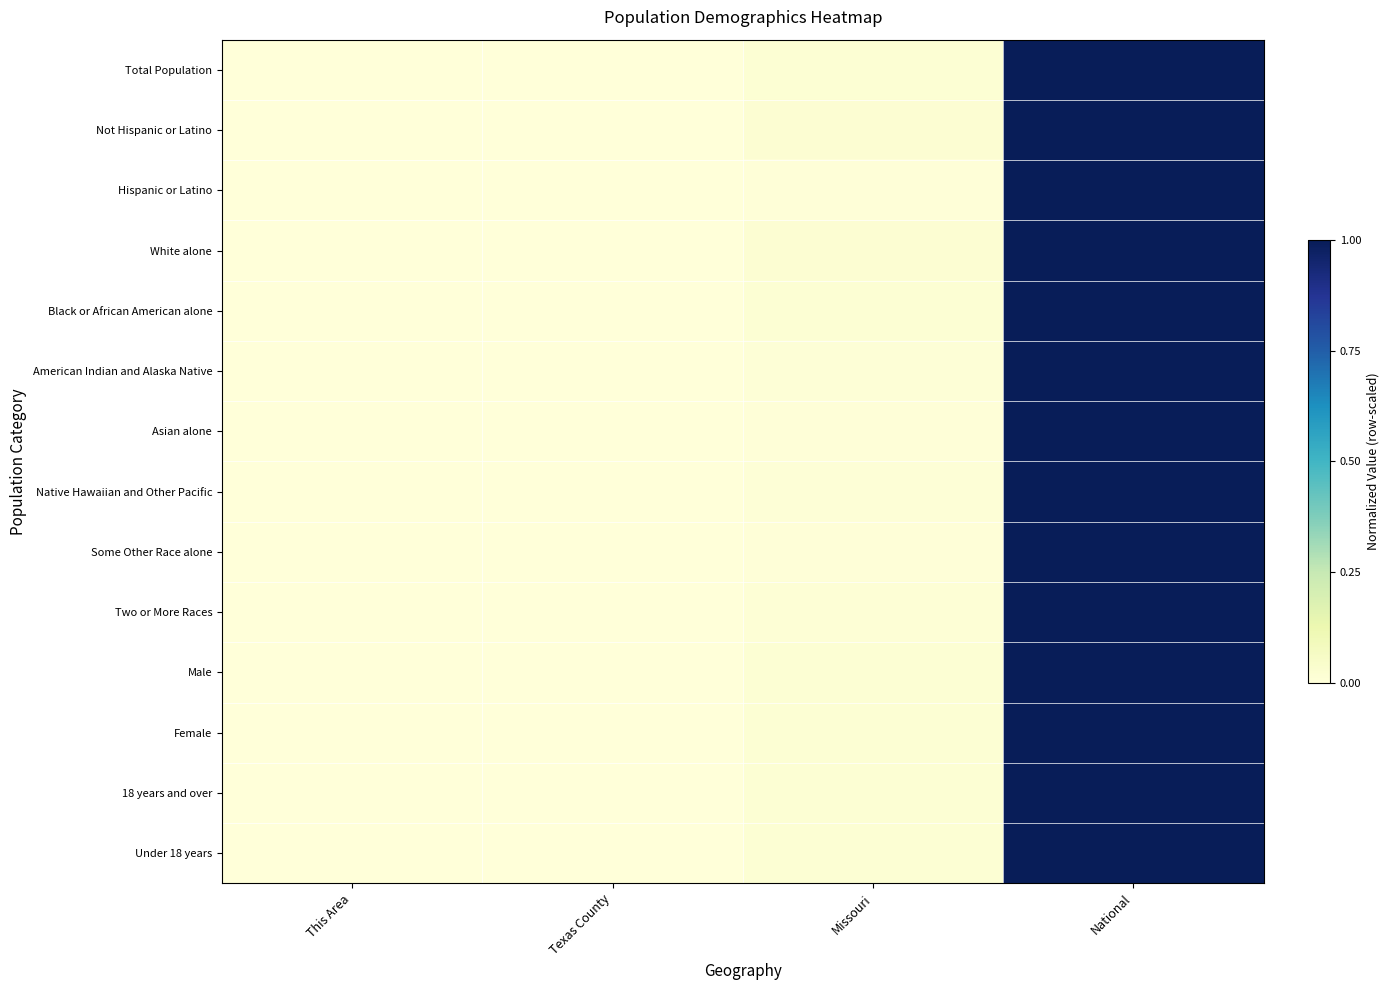

Reading left to right, extract all data points from this chart.

Under 18 years: This Area=0.0	Texas County=0.0	Missouri=0.0	National=1.0
Not Hispanic or Latino: This Area=0.0	Texas County=0.0	Missouri=0.0	National=1.0
Hispanic or Latino: This Area=0.0	Texas County=0.0	Missouri=0.0	National=1.0
White alone: This Area=0.0	Texas County=0.0	Missouri=0.0	National=1.0
Black or African American alone: This Area=0.0	Texas County=0.0	Missouri=0.0	National=1.0
American Indian and Alaska Native: This Area=0.0	Texas County=0.0	Missouri=0.0	National=1.0
Asian alone: This Area=0.0	Texas County=0.0	Missouri=0.0	National=1.0
Native Hawaiian and Other Pacific: This Area=0.0	Texas County=0.0	Missouri=0.0	National=1.0
Some Other Race alone: This Area=0.0	Texas County=0.0	Missouri=0.0	National=1.0
Two or More Races: This Area=0.0	Texas County=0.0	Missouri=0.0	National=1.0
Male: This Area=0.0	Texas County=0.0	Missouri=0.0	National=1.0
Female: This Area=0.0	Texas County=0.0	Missouri=0.0	National=1.0
18 years and over: This Area=0.0	Texas County=0.0	Missouri=0.0	National=1.0
Under 18 years: This Area=0.0	Texas County=0.0	Missouri=0.0	National=1.0